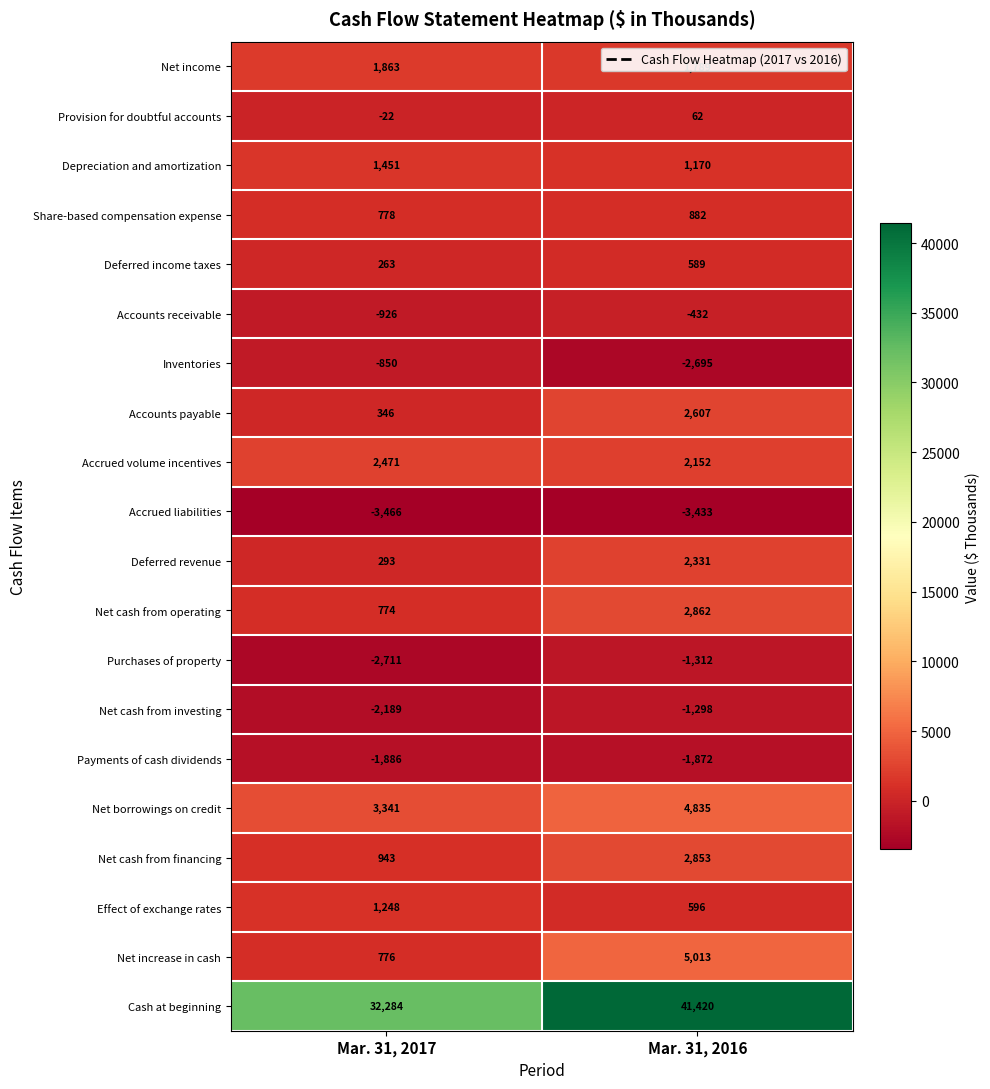

What is the maximum value shown in the chart?

41420